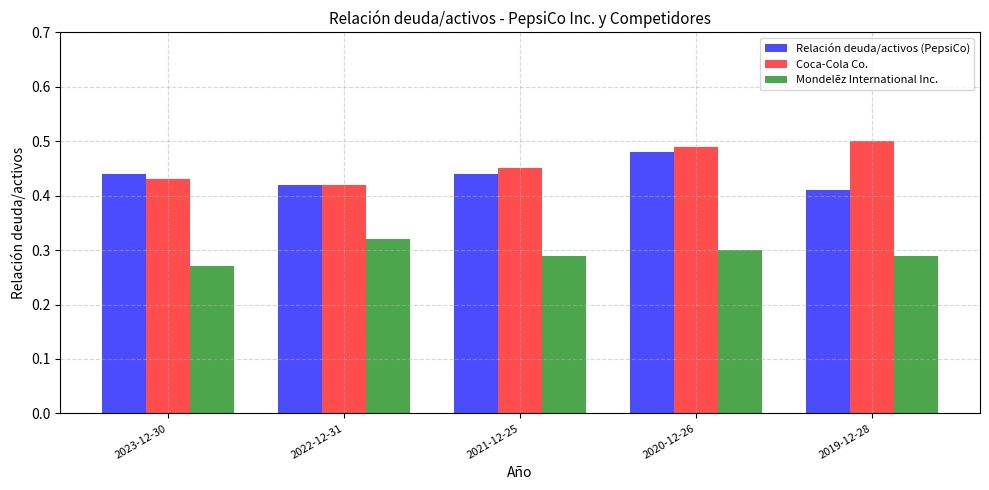

What is the sum of the Coca-Cola Co. values at 2019-12-28 and 2022-12-31?

0.9